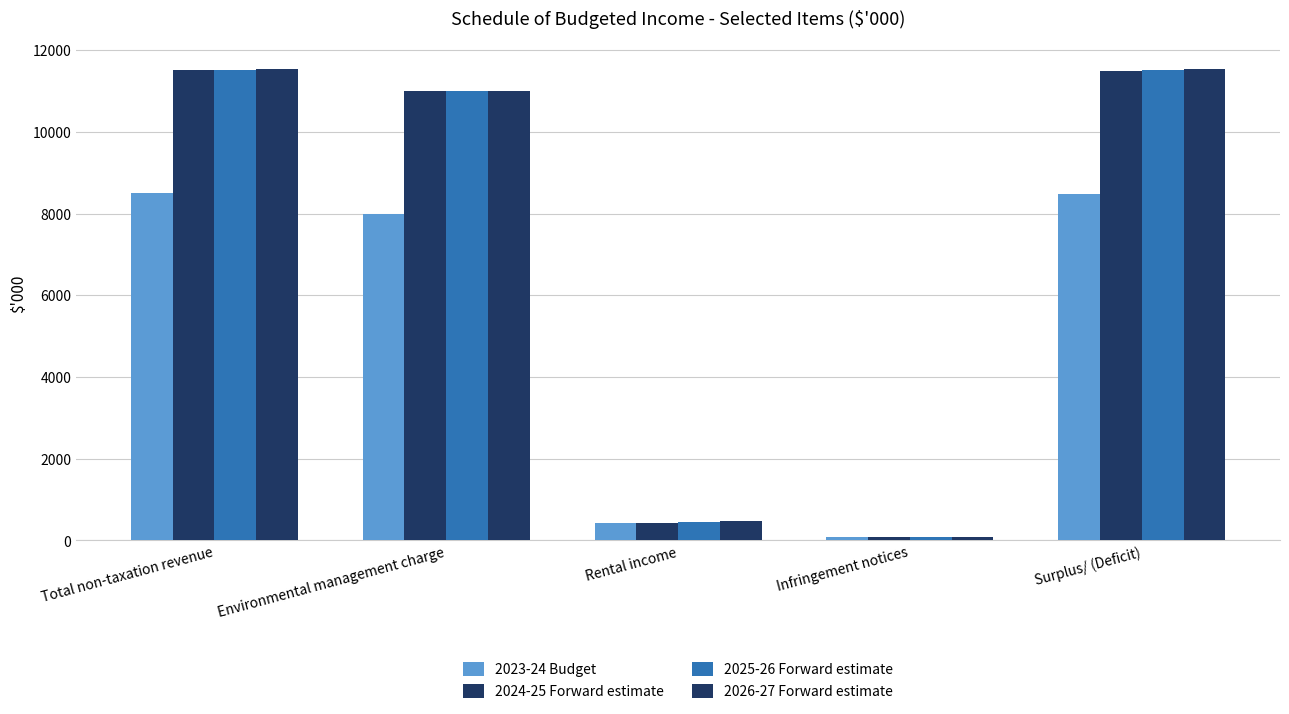

What is the total value across all series at Rental income?

1767